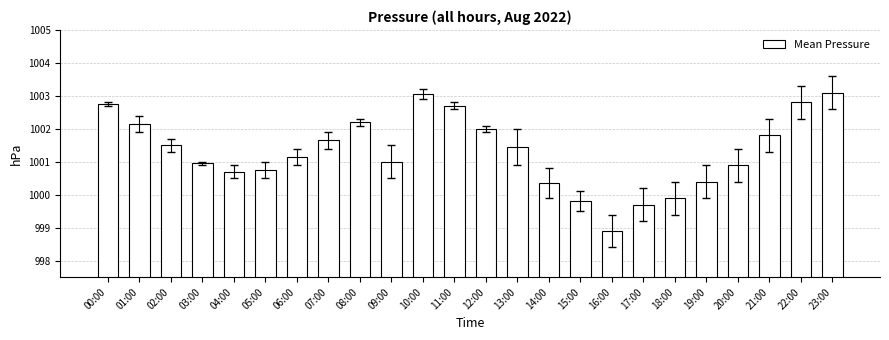

What is the label of the 7th bar from the left?

06:00